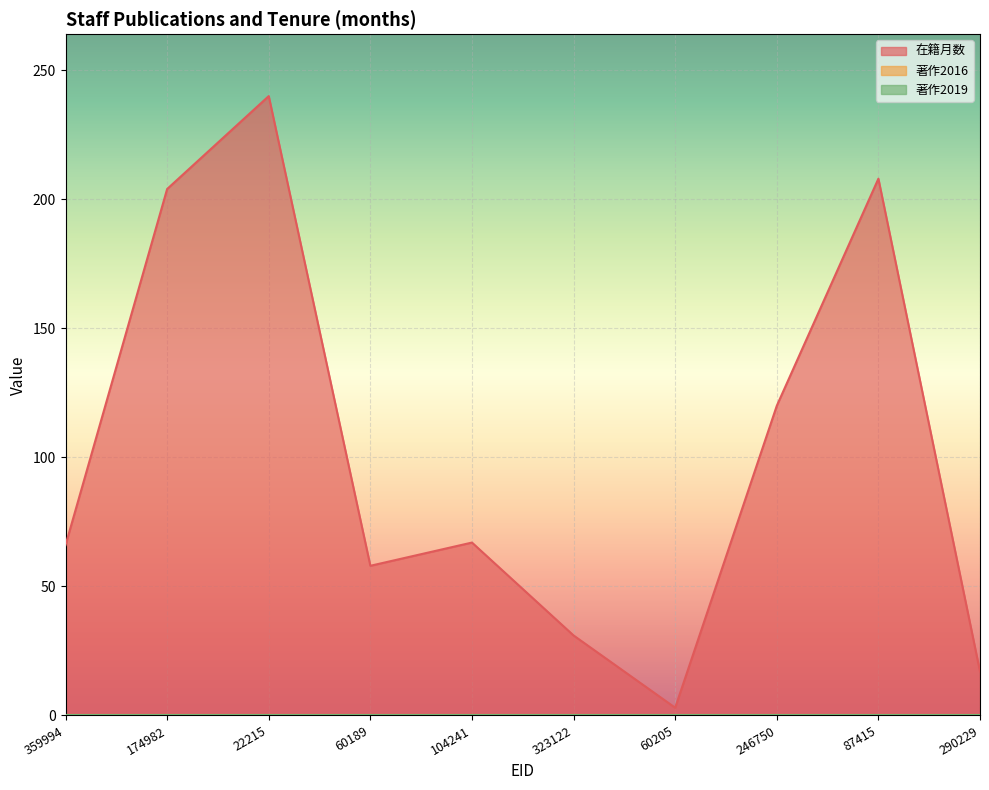

What is the difference between the 在籍月数 values at 323122 and 246750?

89